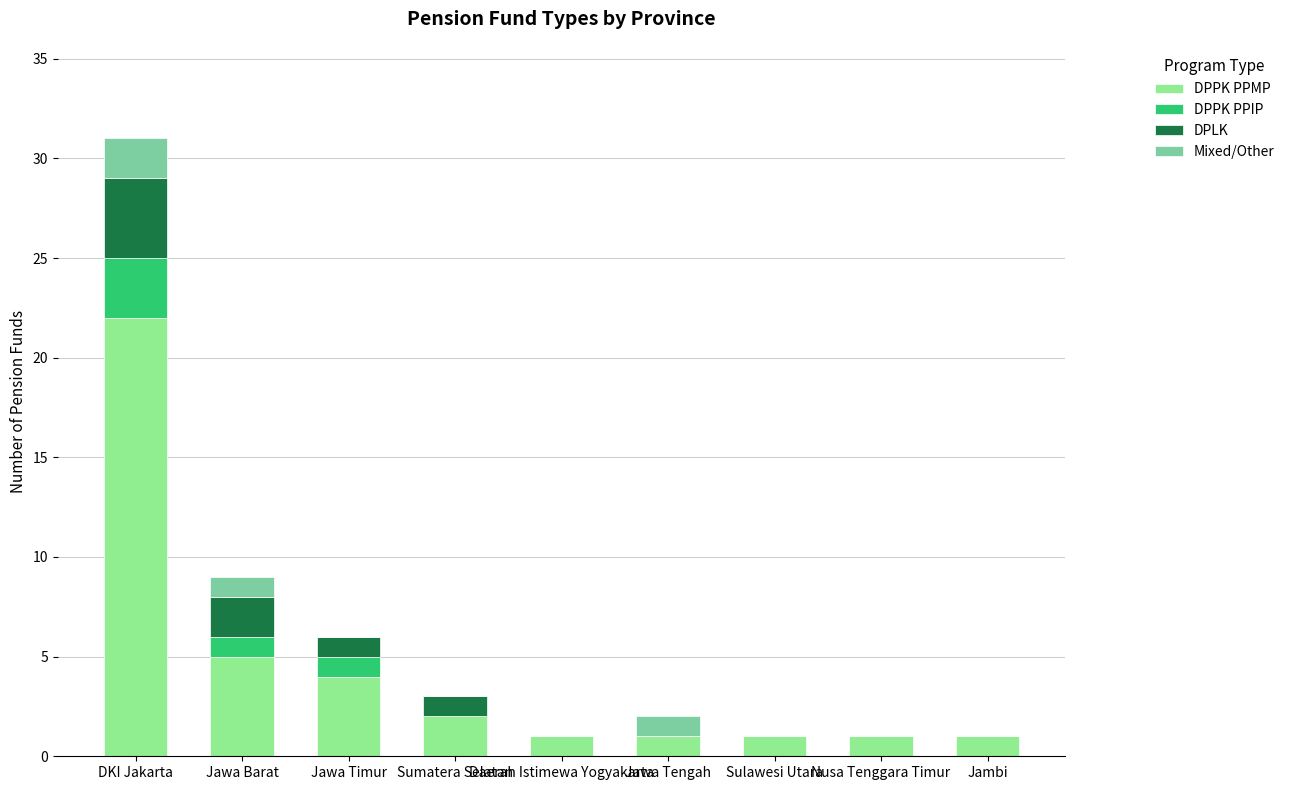

What is the sum of the DPPK PPMP values at Jambi and Daerah Istimewa Yogyakarta?

2